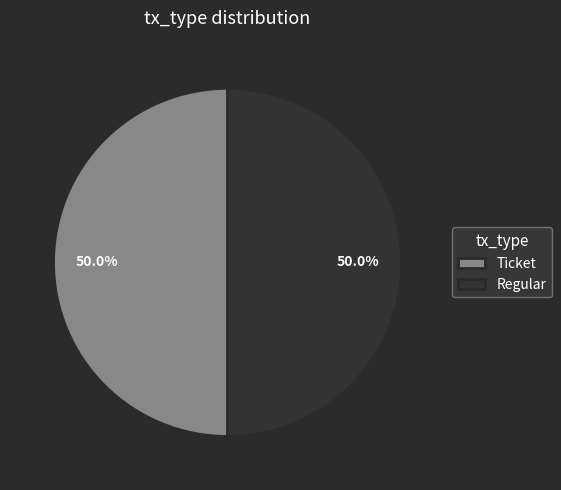

What is the ratio of the value at Regular to the value at Ticket?

1.0